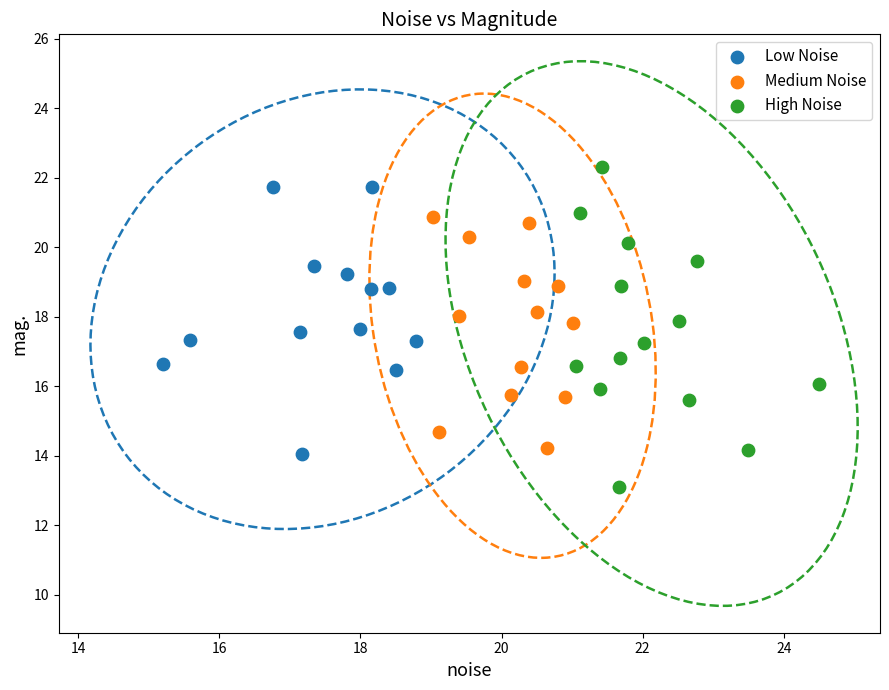

Which series reaches the maximum Y coordinate?

High Noise